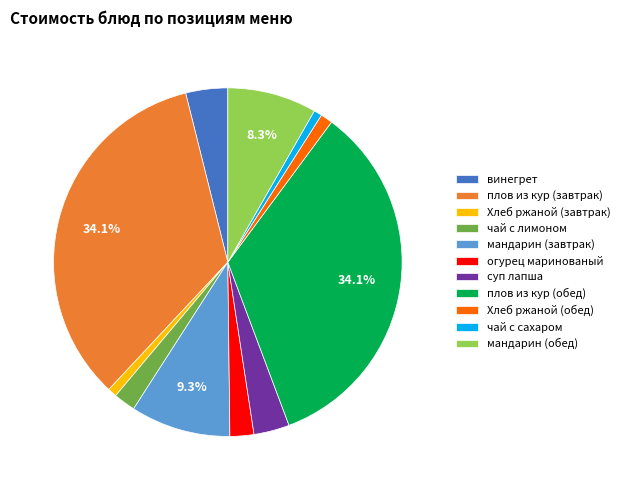

Do мандарин (обед) and плов из кур (завтрак) together represent more than half of the pie?

No